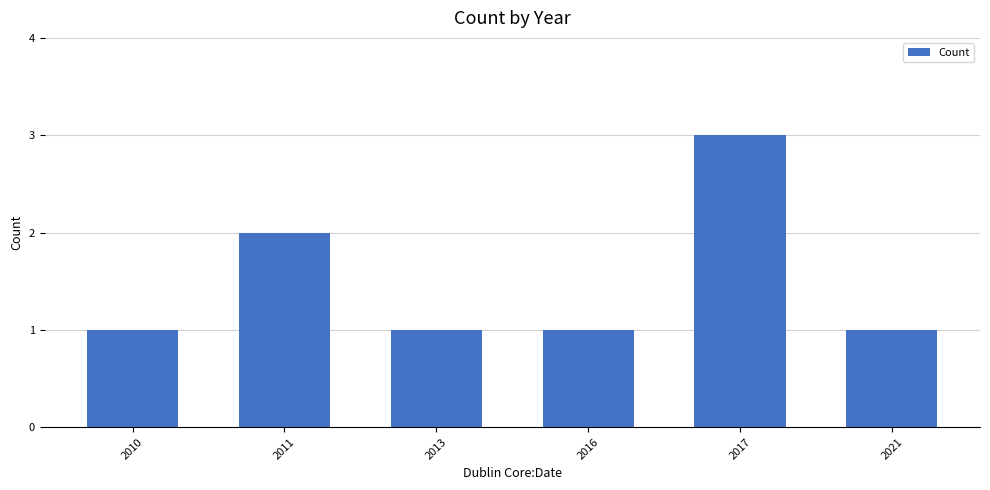

Is it true that the value at 2013 is 1?

True